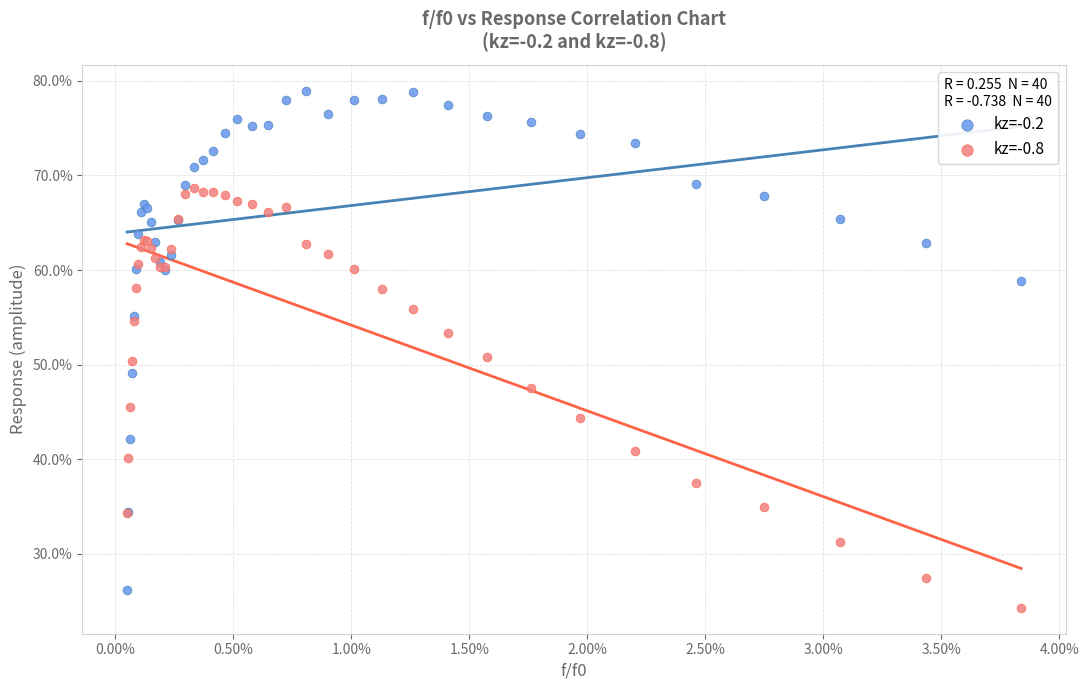

What are all the series names shown in the legend?

kz=-0.2, kz=-0.8